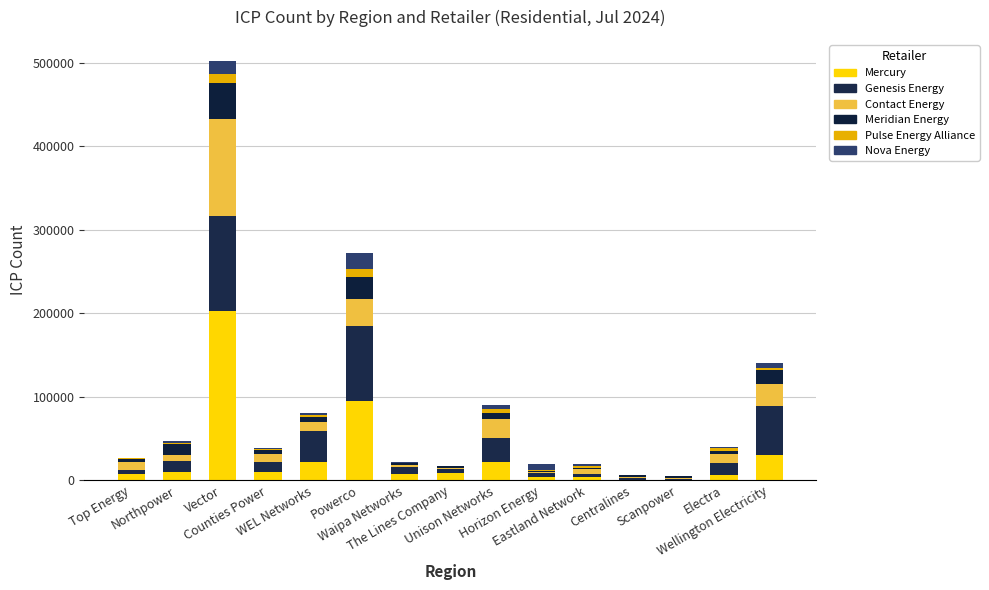

The Meridian Energy series shows 2514 at Northpower. True or false?

False